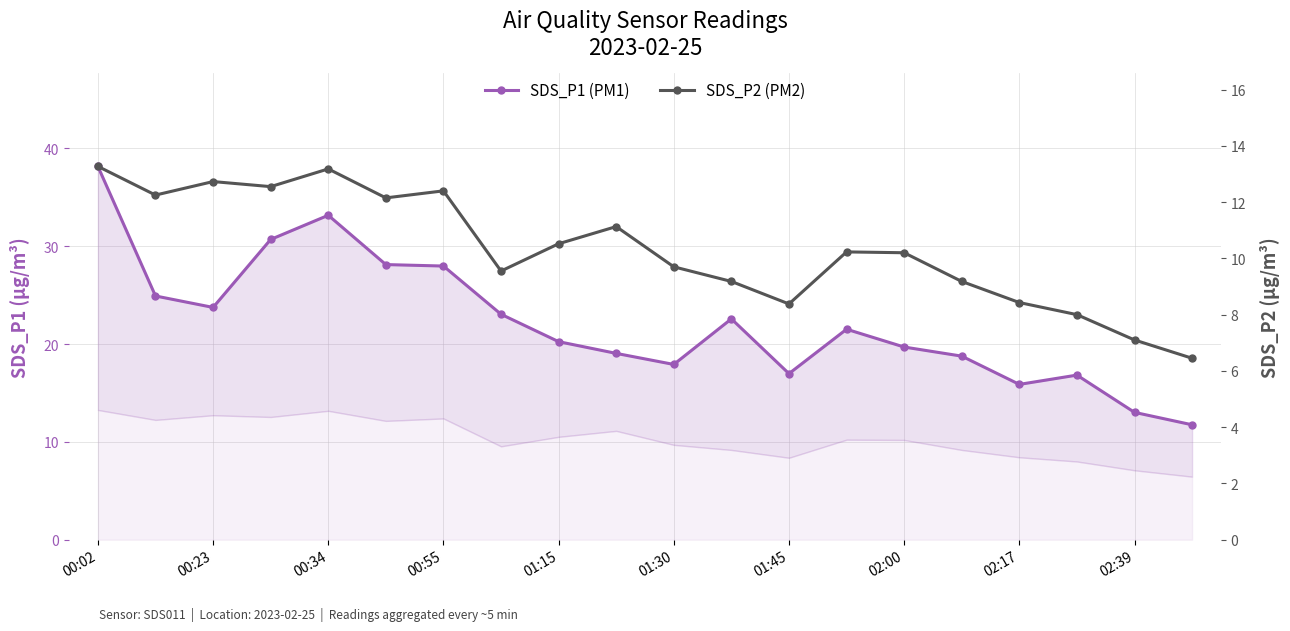

What are all the series names shown in the legend?

SDS_P1 (PM1), SDS_P2 (PM2)